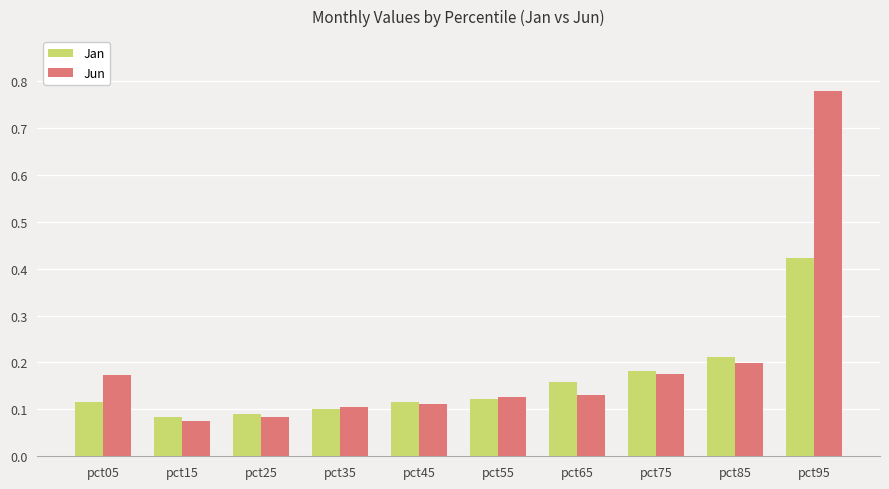

Which category has the highest value in the Jun series?

pct95